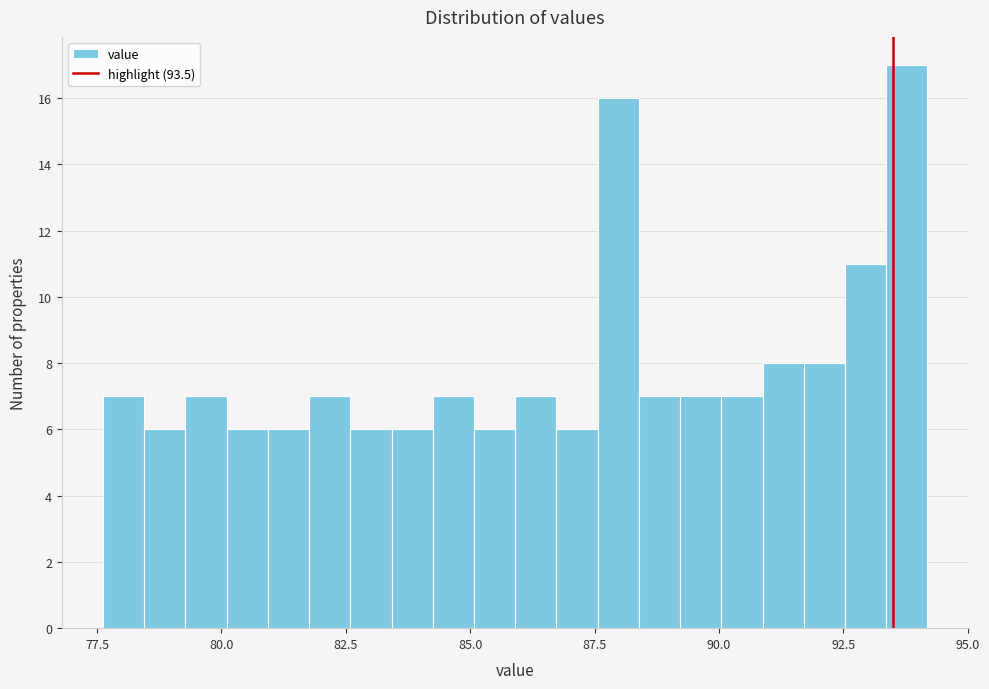

Read against the x-axis, roughly where is the centre of the tallest bar?

94.0